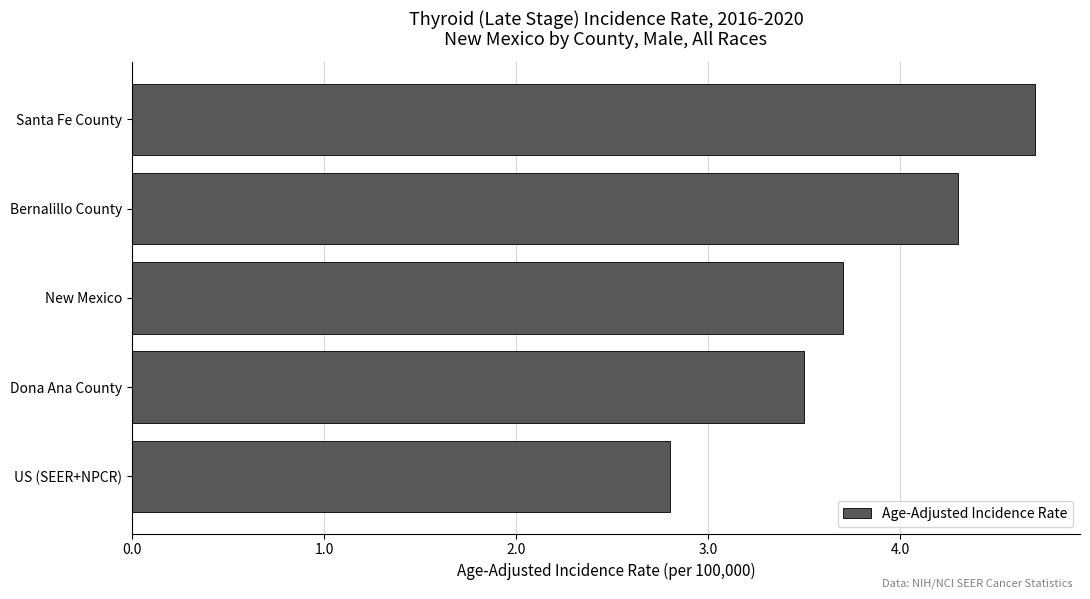

Reading bottom to top, extract all data points from this chart.

2.8	3.5	3.7	4.3	4.7